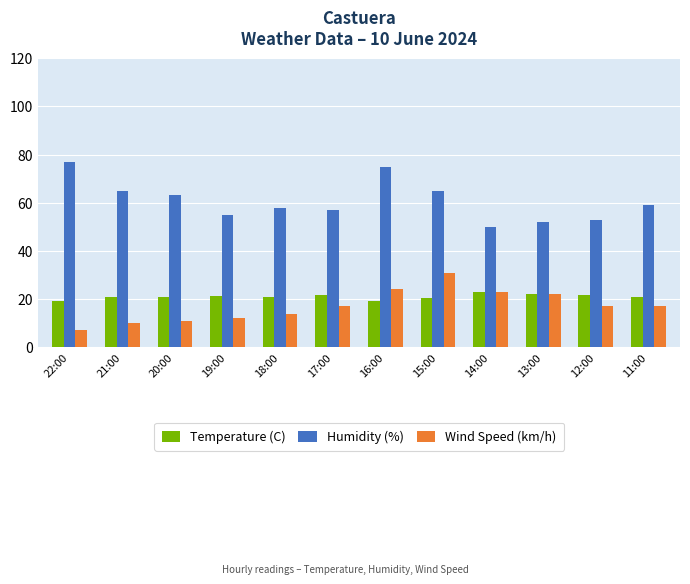

True or false: Humidity (%) has a value of 65.0 at 21:00.

True